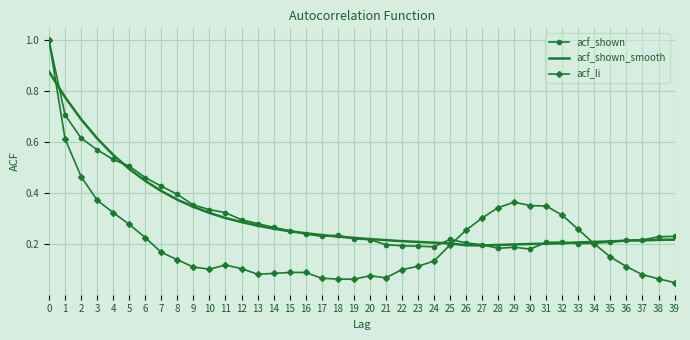

Is the value of acf_shown at 26 greater than the value of acf_shown_smooth at 17?

No